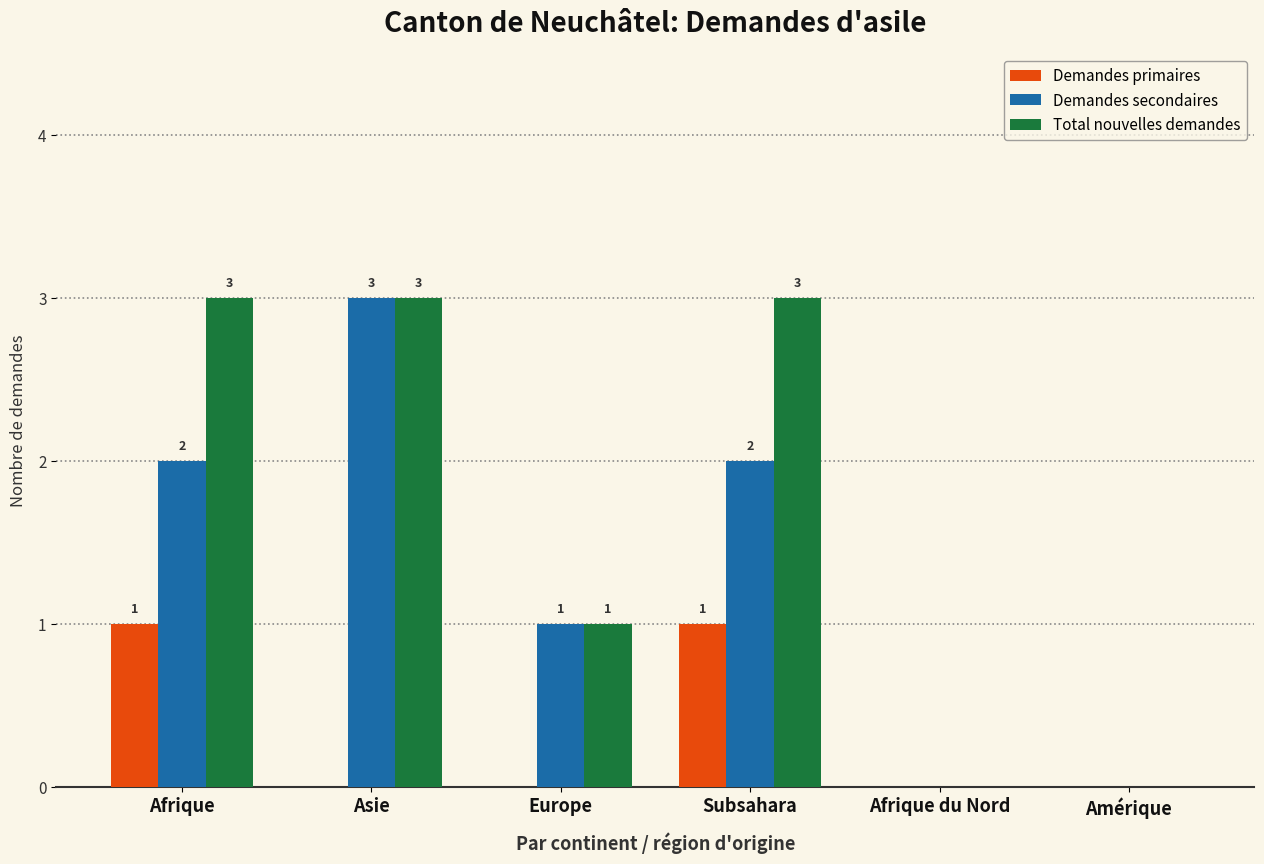

Which series has the largest total across all categories?

Total nouvelles demandes